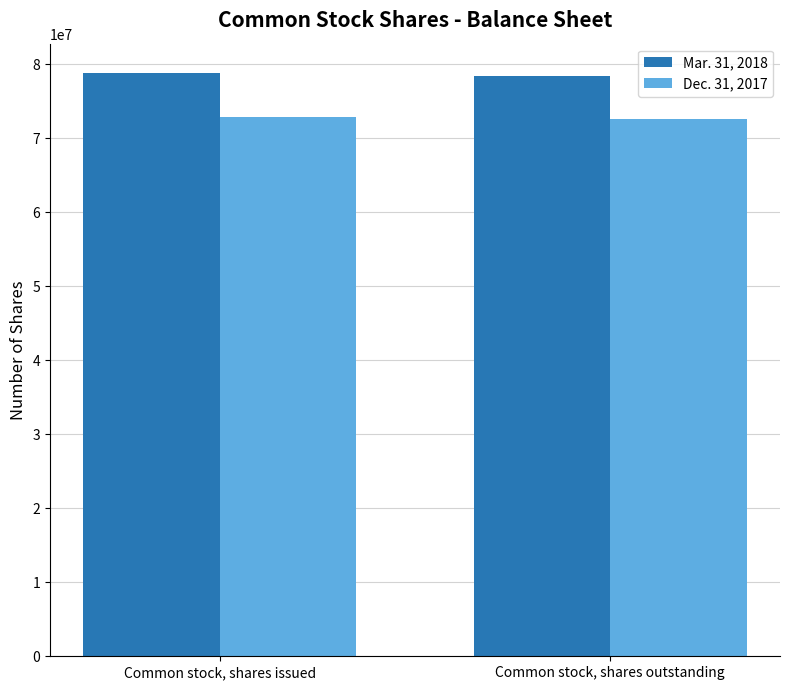

The value of Dec. 31, 2017 at Common stock, shares outstanding is 72607893. True or false?

True